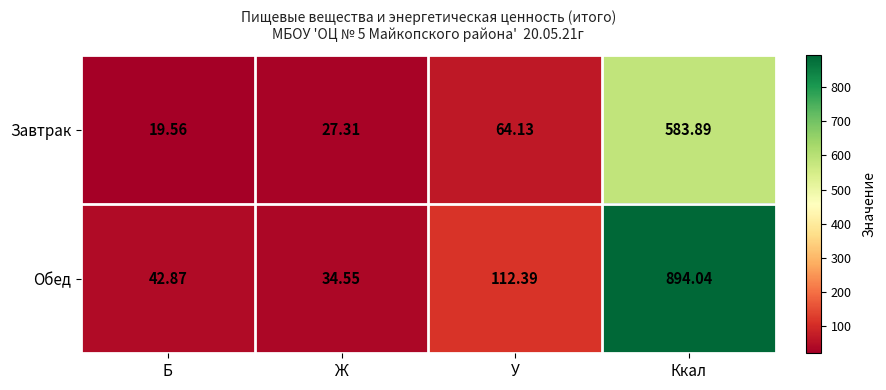

Where does the Завтрак series first go above 64?

У